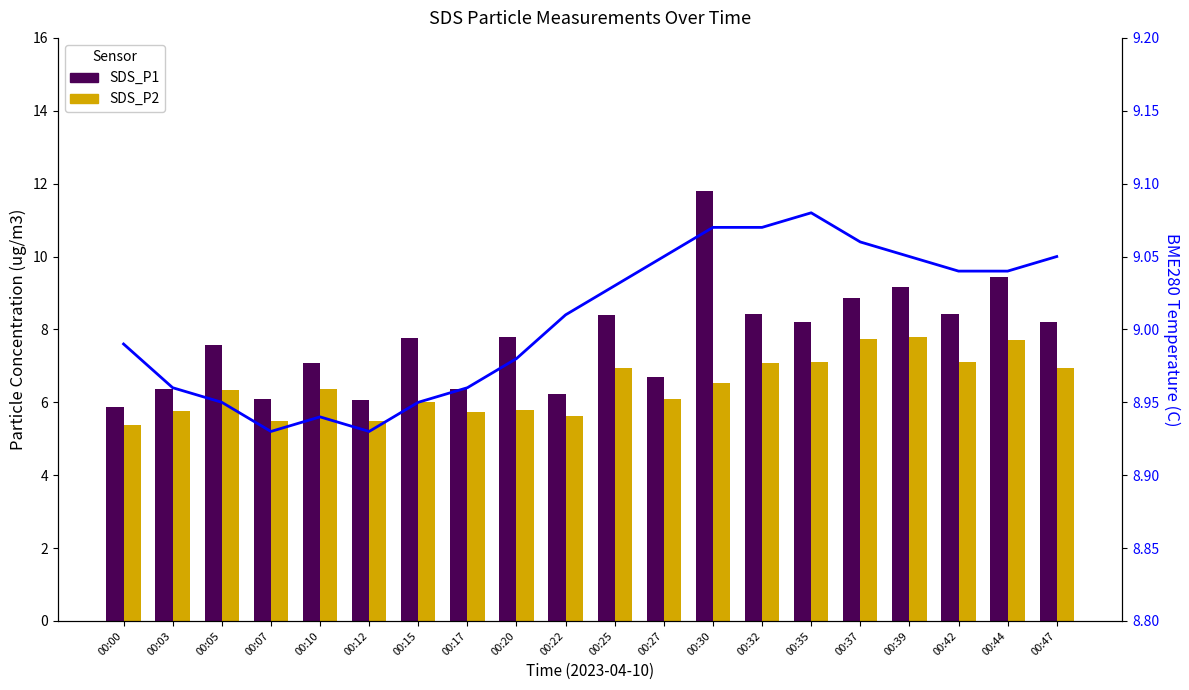

Is the value of SDS_P2 at 00:25 greater than the value of SDS_P1 at 00:25?

No